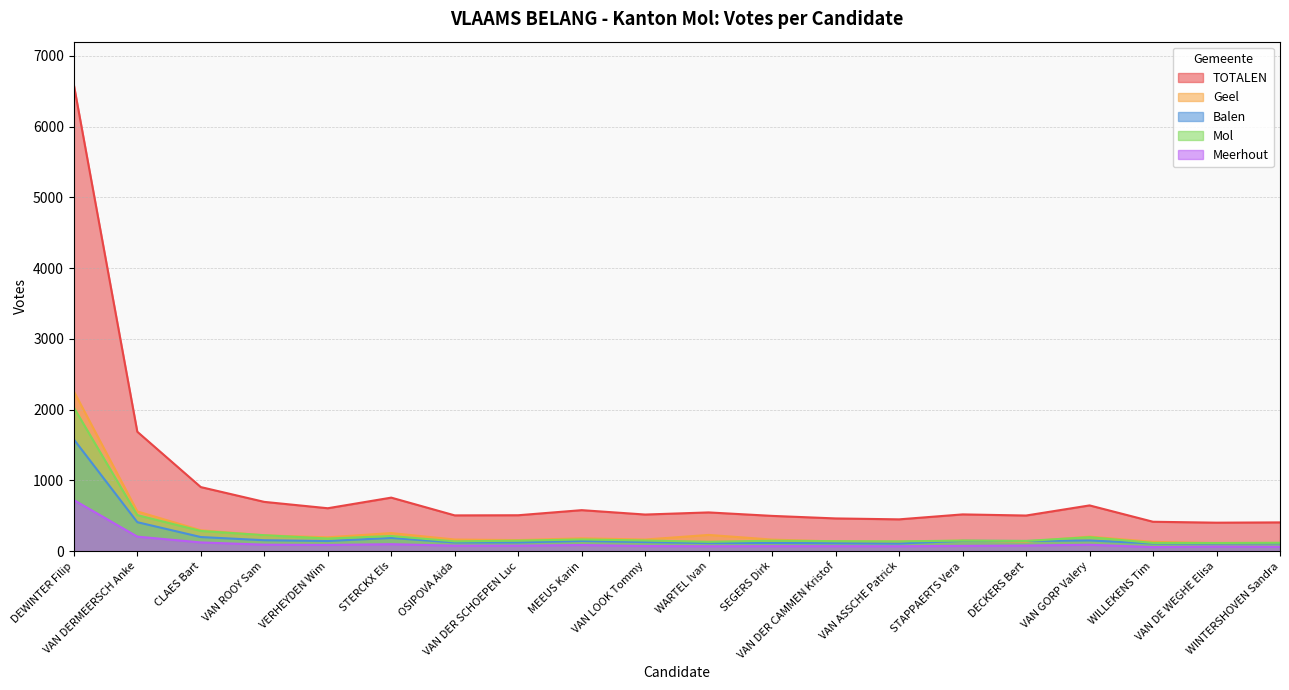

At which category is the sum across all series the highest?

DEWINTER Filip